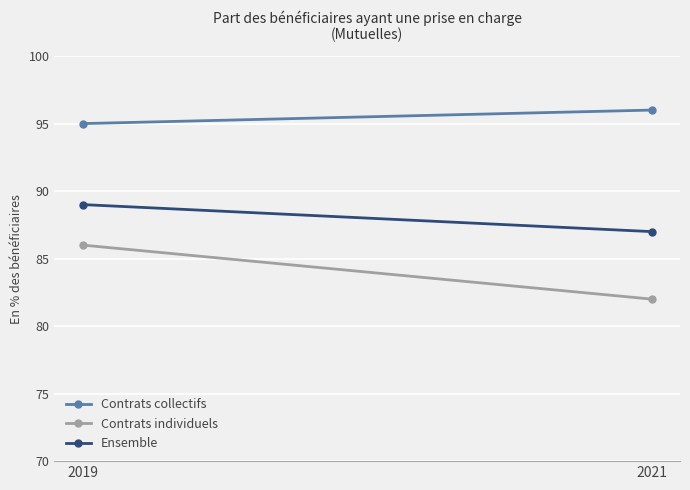

Reading left to right, what are all the values shown in this chart?

Contrats collectifs: 2019=95	2021=96
Contrats individuels: 2019=86	2021=82
Ensemble: 2019=89	2021=87